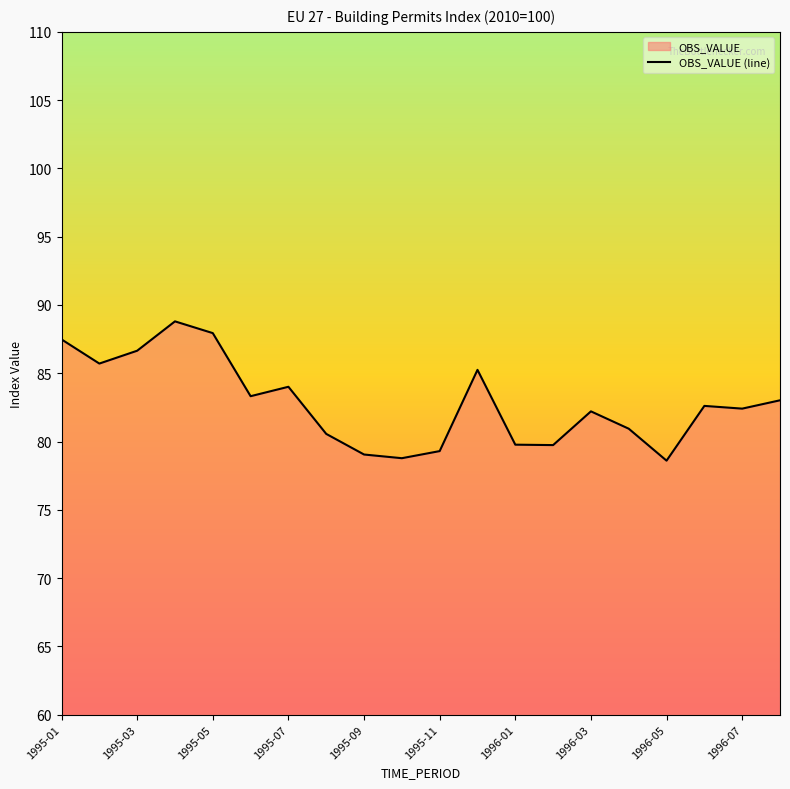

What is the greatest value displayed?

88.8